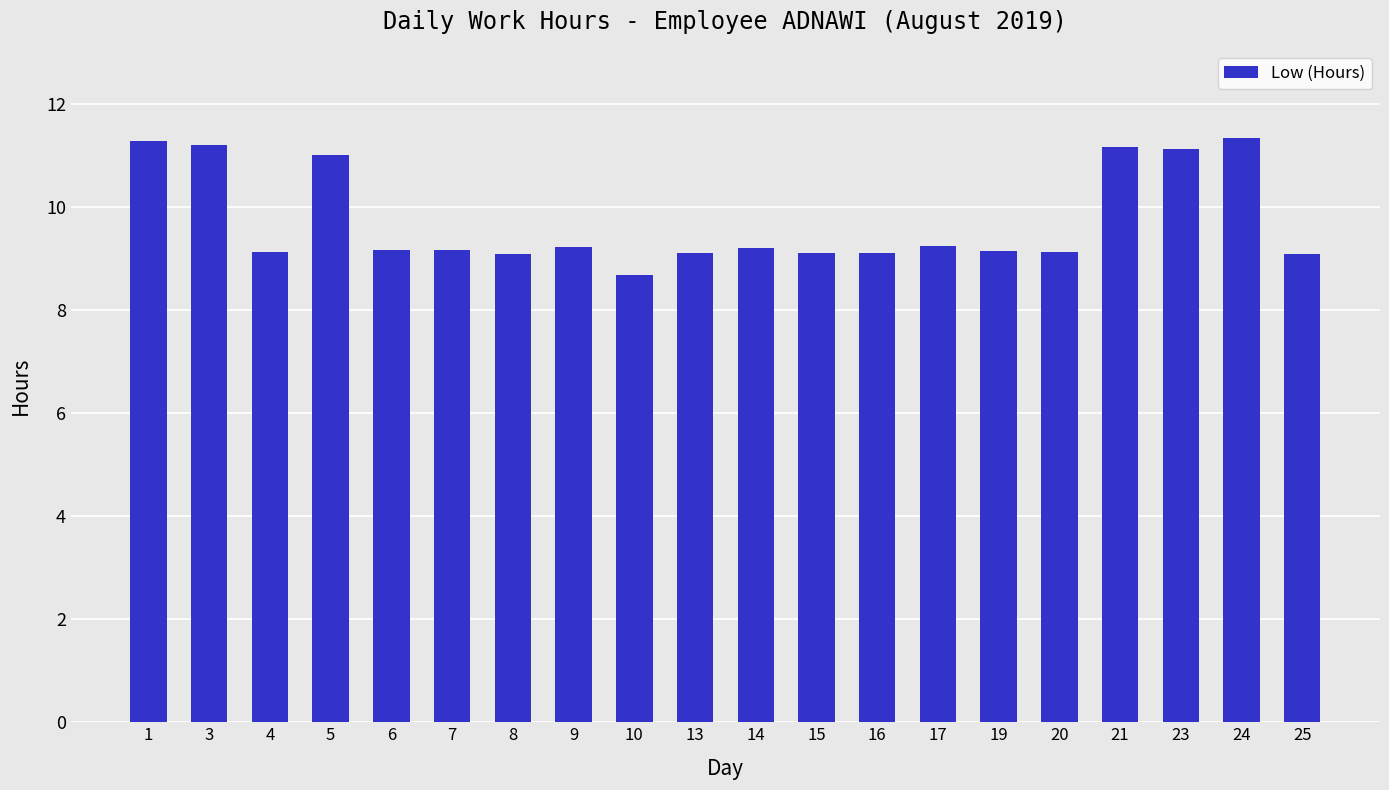

Does the chart contain stacked bars?

No